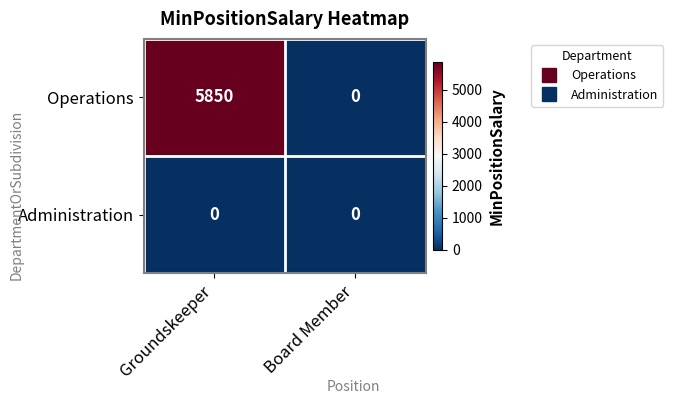

Which series has the widest spread of values?

Operations